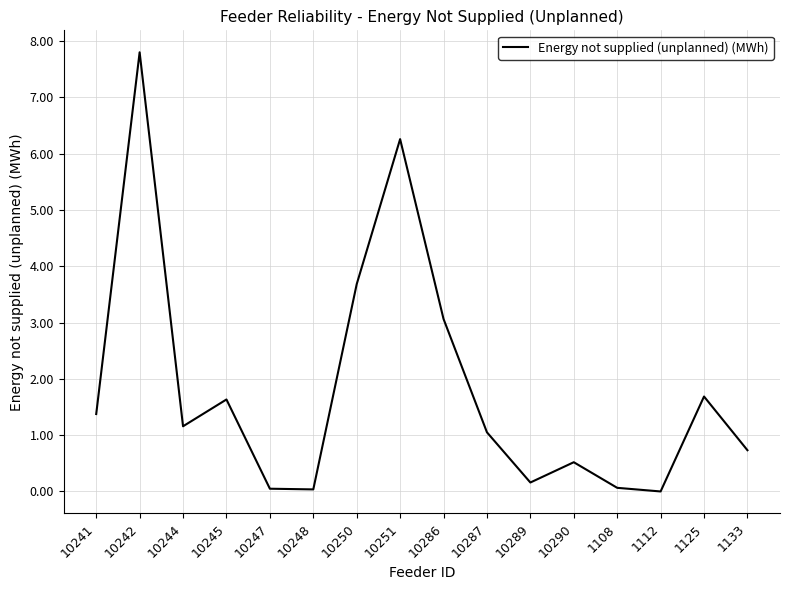

How many interior local valleys (lower than both neighbors) does the data have?

4